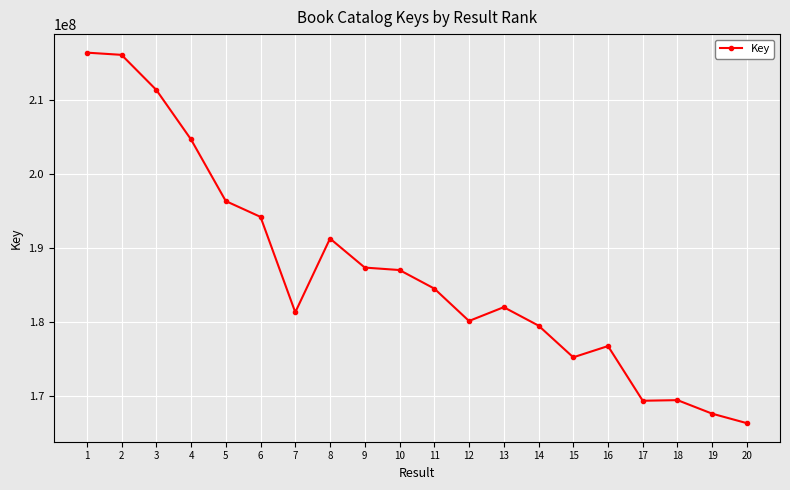

Between 10 and 5, which is larger?

5